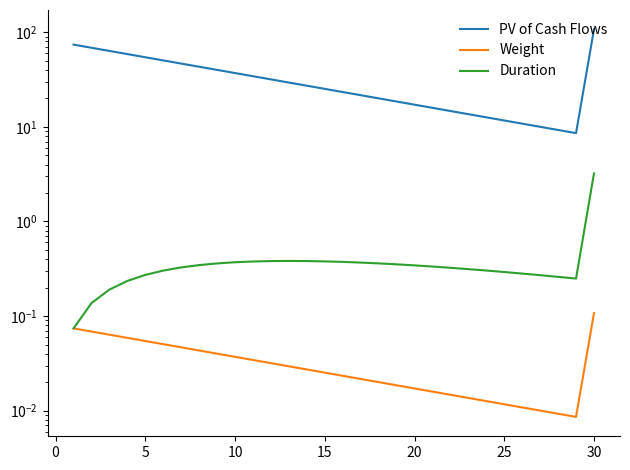

True or false: Duration and PV of Cash Flows intersect in this chart.

False